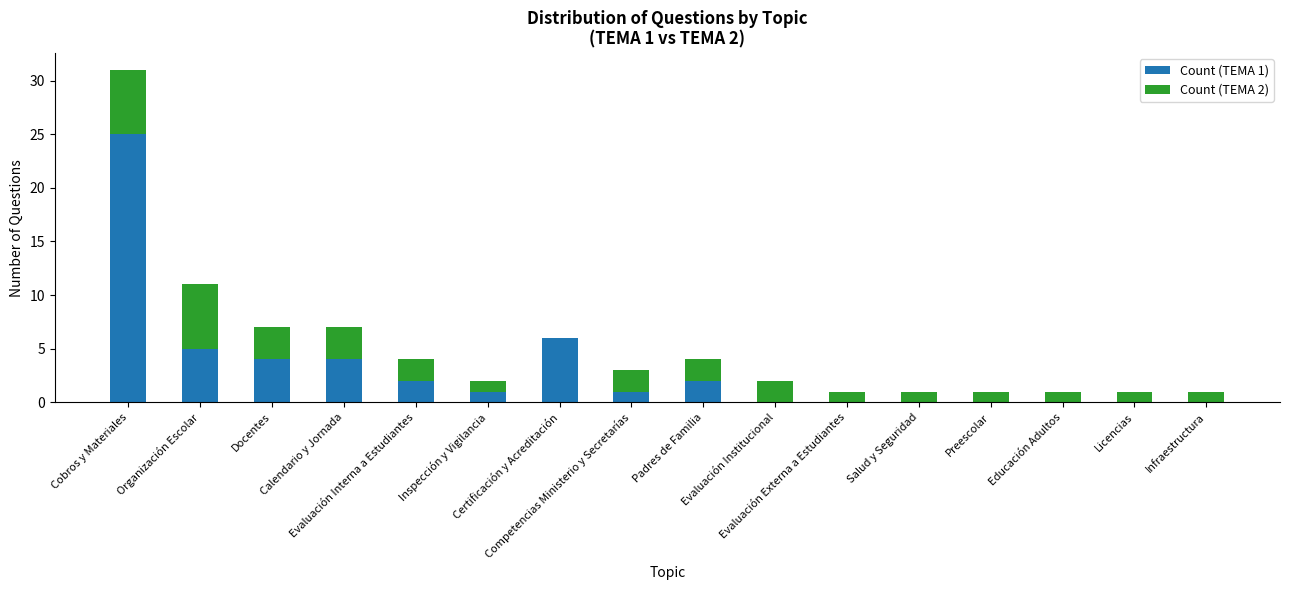

What are all the series names shown in the legend?

Count (TEMA 1), Count (TEMA 2)